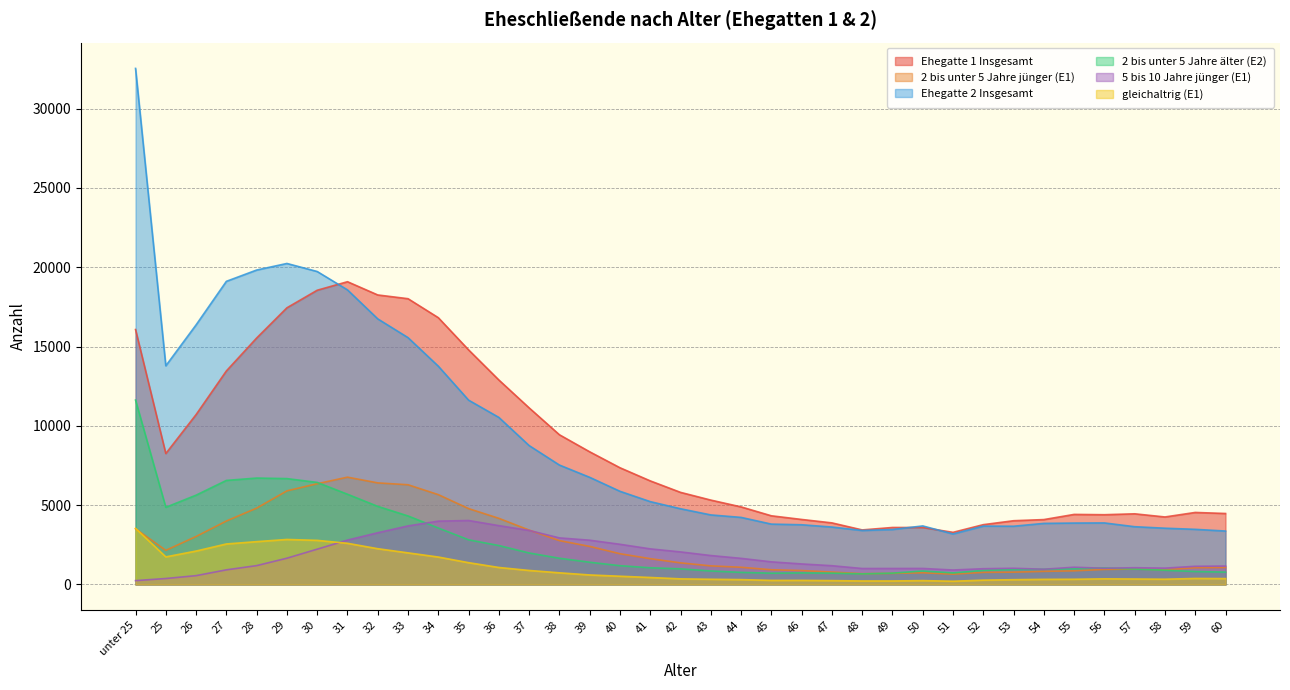

How many data points in Ehegatte 1 Insgesamt are above 5805?

18